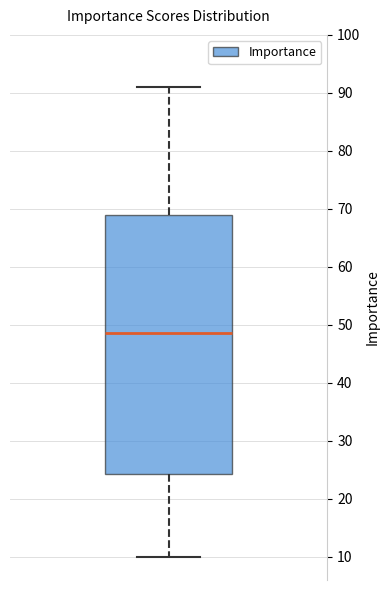

Where does the median line of the box sit on the y-axis? The values are not printed on the chart, so give them approximately, as read against the axis.

49